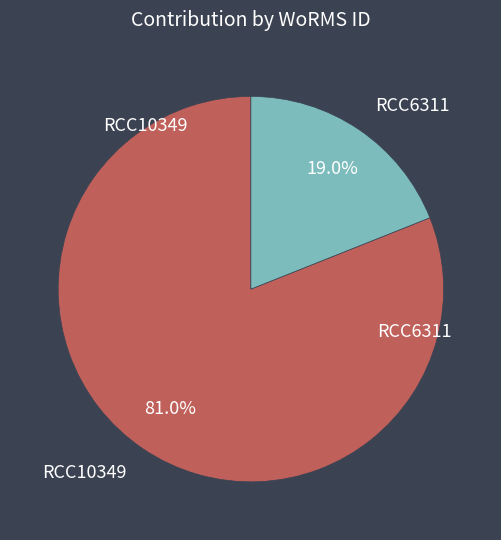

To the nearest percent, what percentage of the pie is RCC10349?

81%